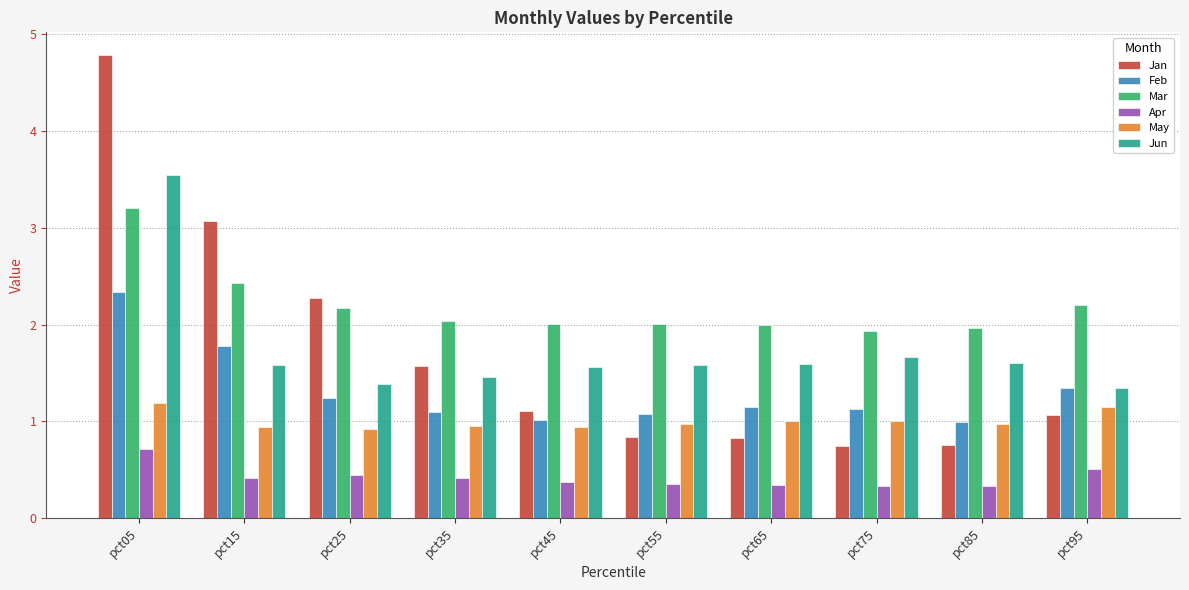

Are the bars grouped side by side (vs. stacked)?

Yes